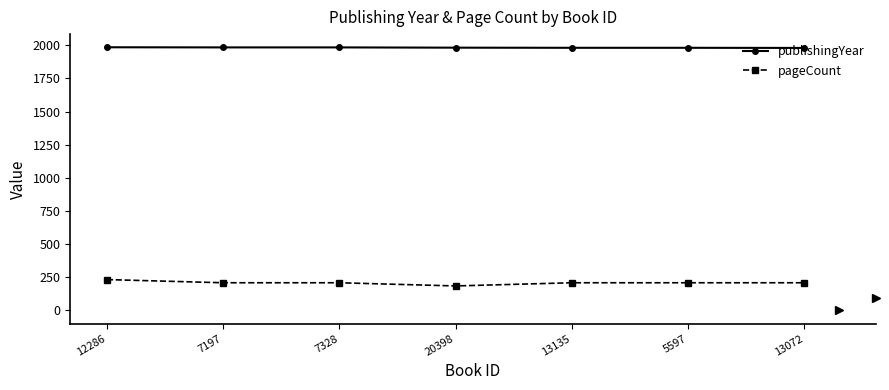

What is the highest value of the publishingYear series?

1985